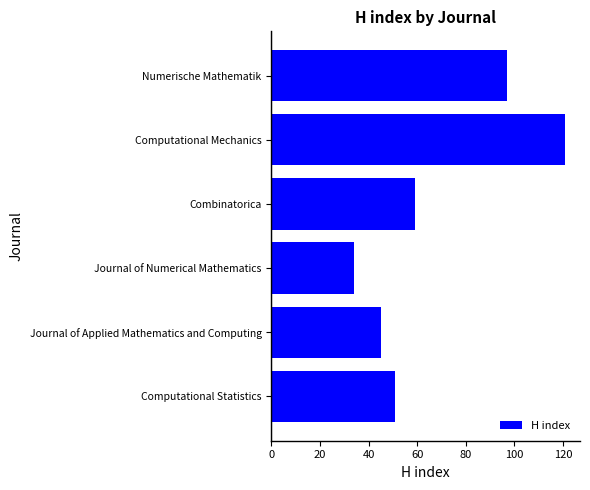

Which has a higher value, Journal of Applied Mathematics and Computing or Computational Mechanics?

Computational Mechanics